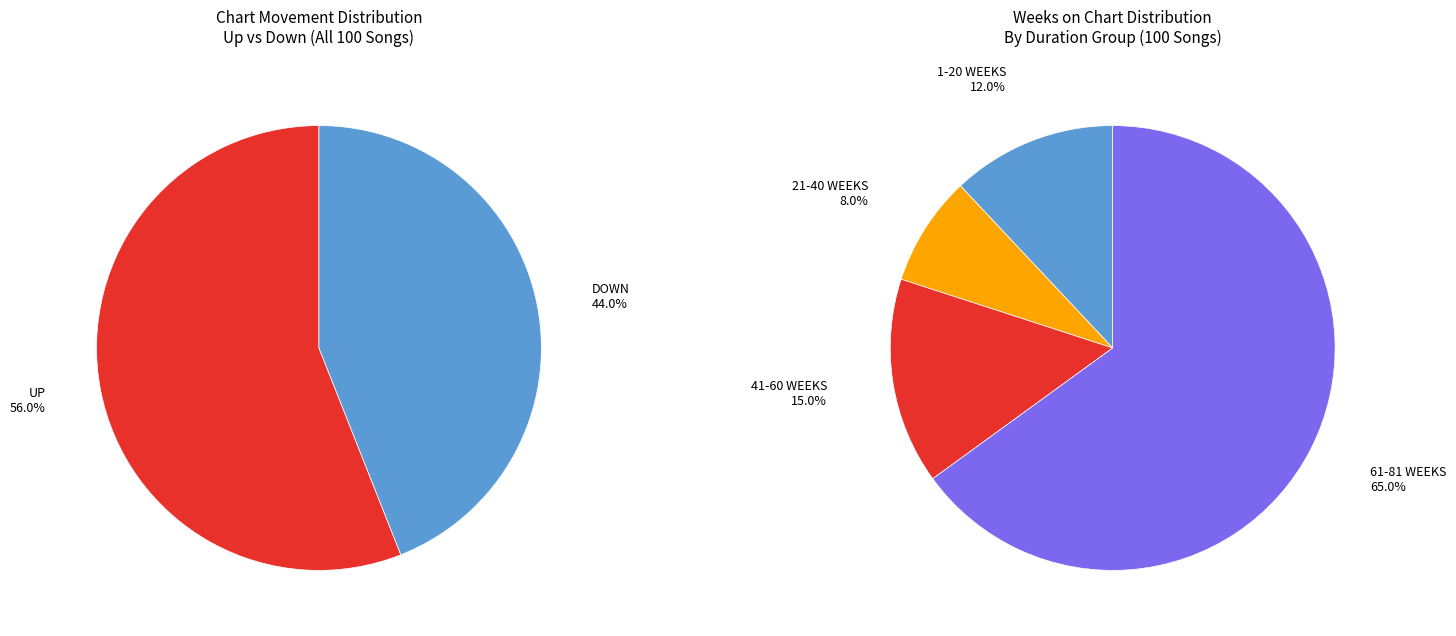

To the nearest percent, what percentage of the pie is down?

44%